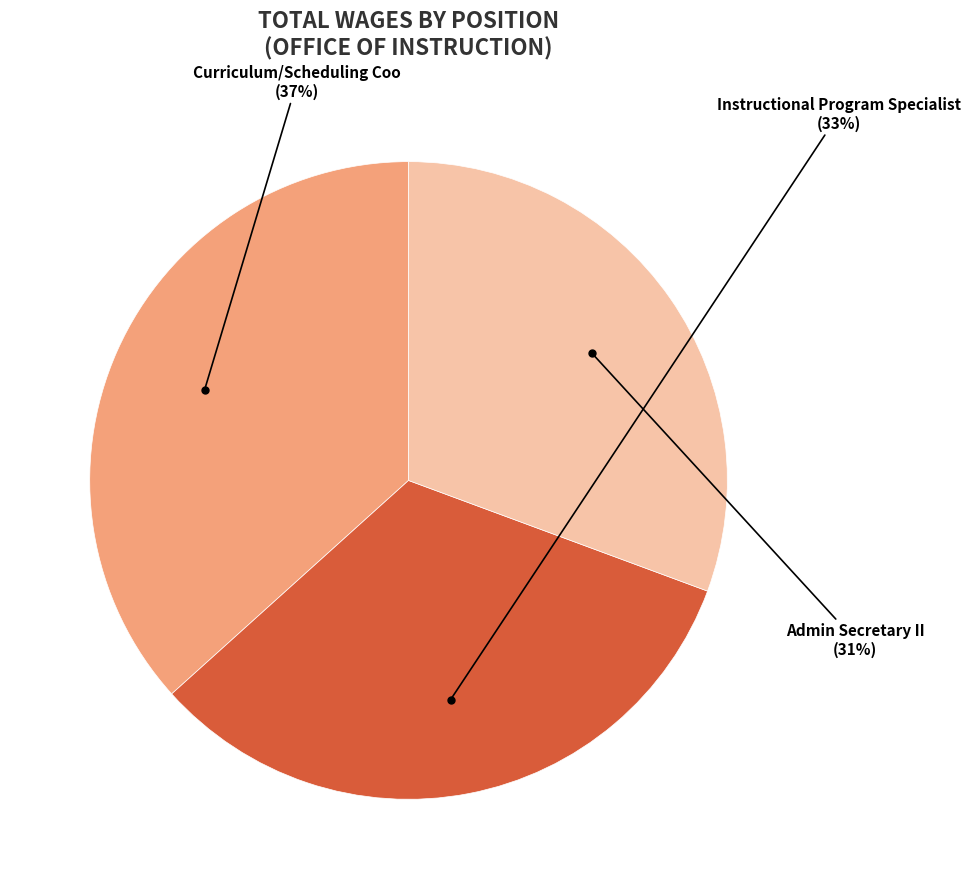

Is there a majority slice in this chart?

No